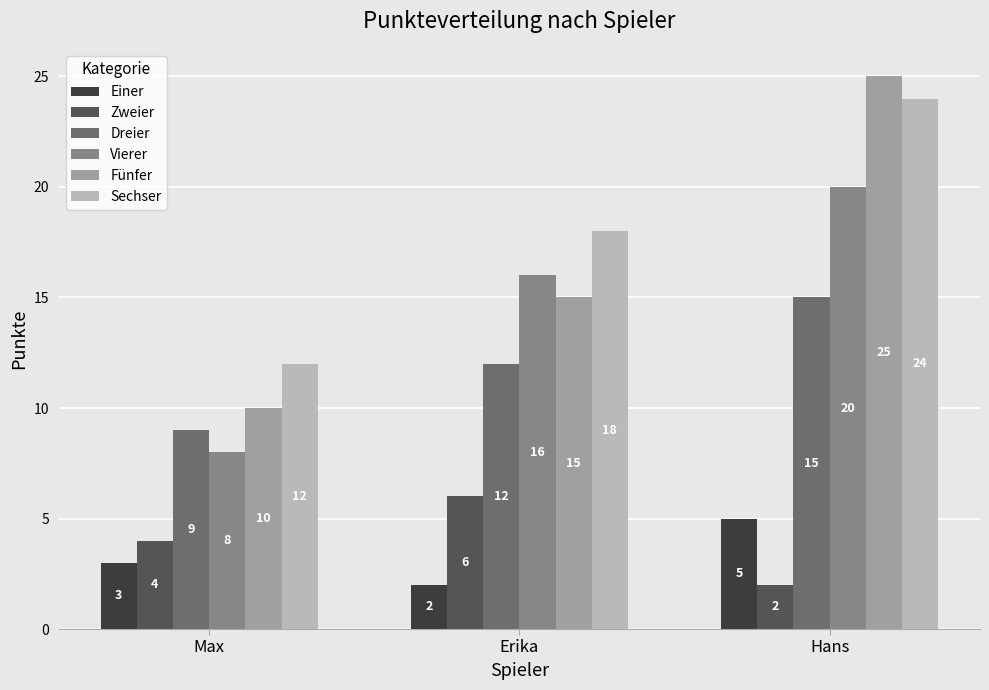

At which label does Sechser reach its minimum?

Max